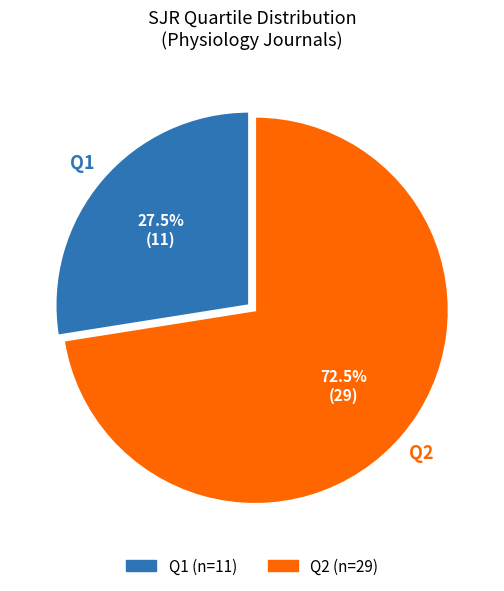

What percentage is NOT represented by Q2?

27.5%